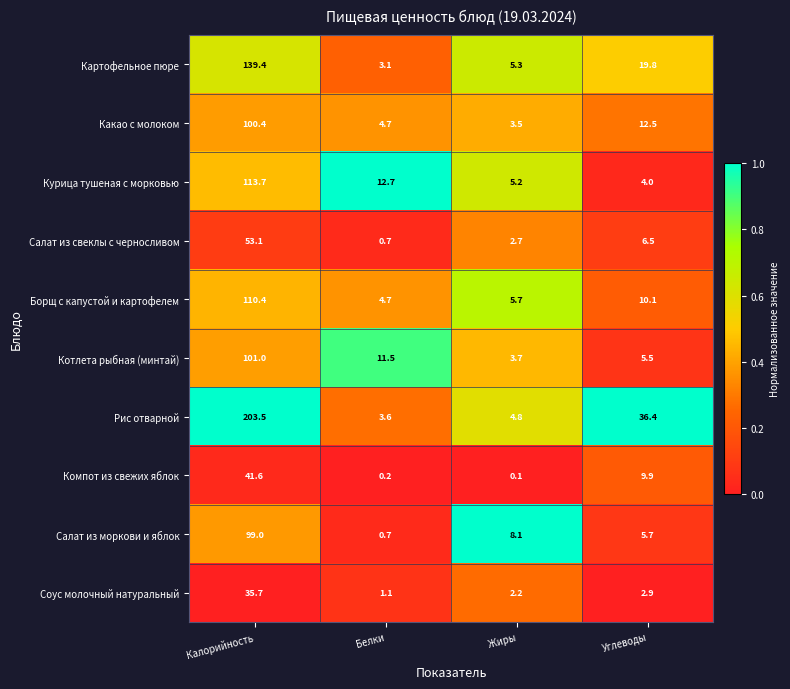

Rank the series at Калорийность from highest to lowest value.

Рис отварной, Картофельное пюре, Курица тушеная с морковью, Борщ с капустой и картофелем, Котлета рыбная (минтай), Какао с молоком, Салат из моркови и яблок, Салат из свеклы с черносливом, Компот из свежих яблок, Соус молочный натуральный